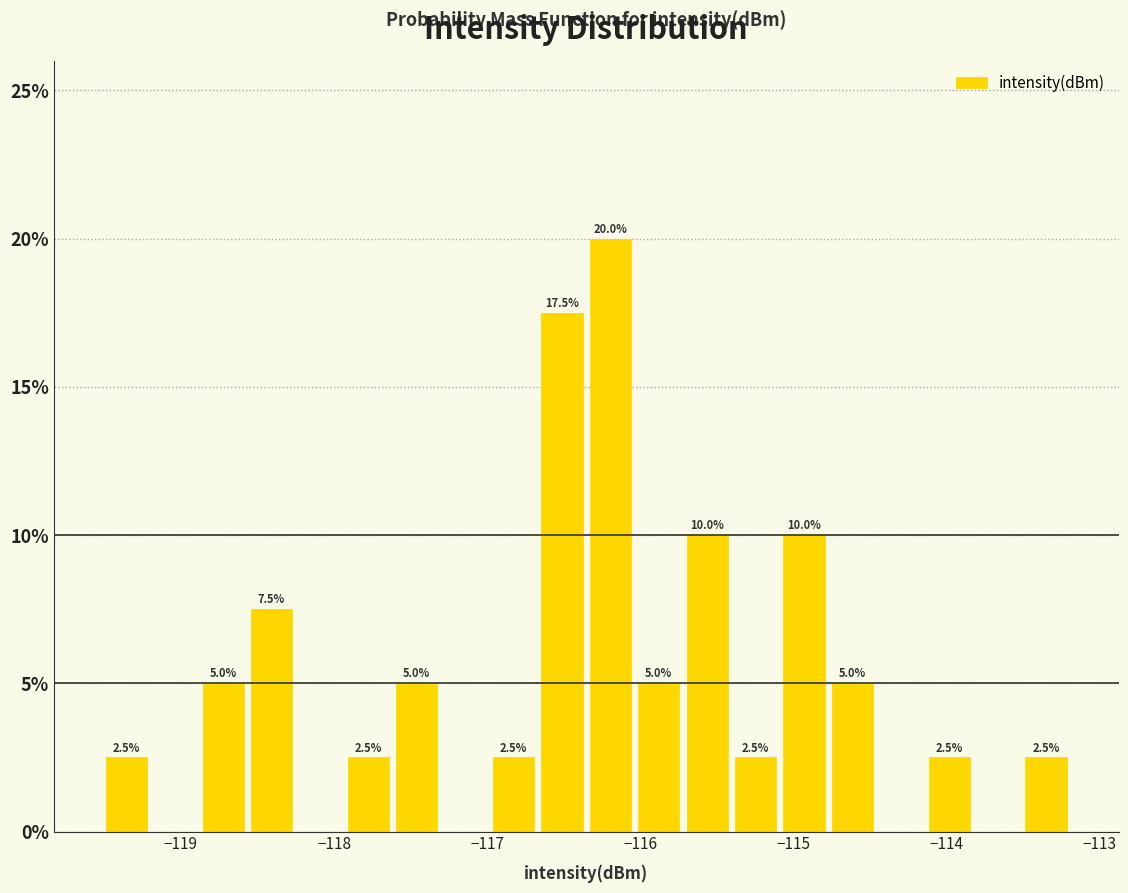

Read against the x-axis, roughly where is the centre of the tallest bar?

-116.2